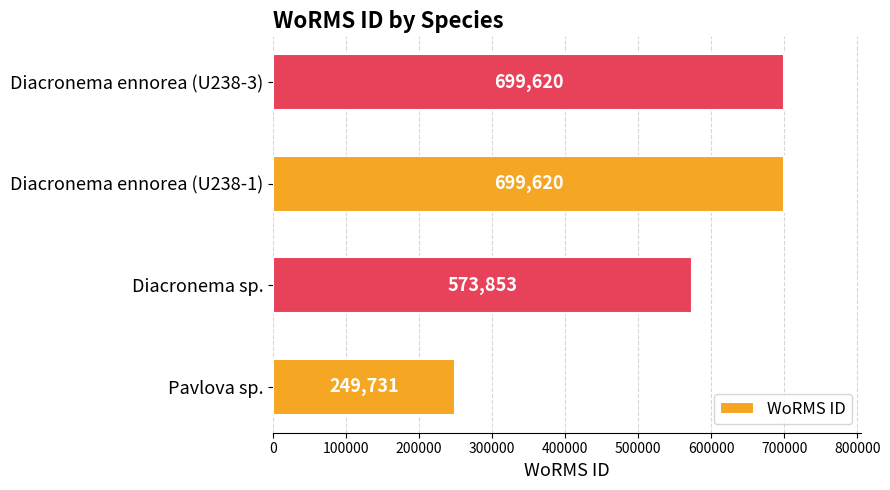

What is the greatest value displayed?

699620